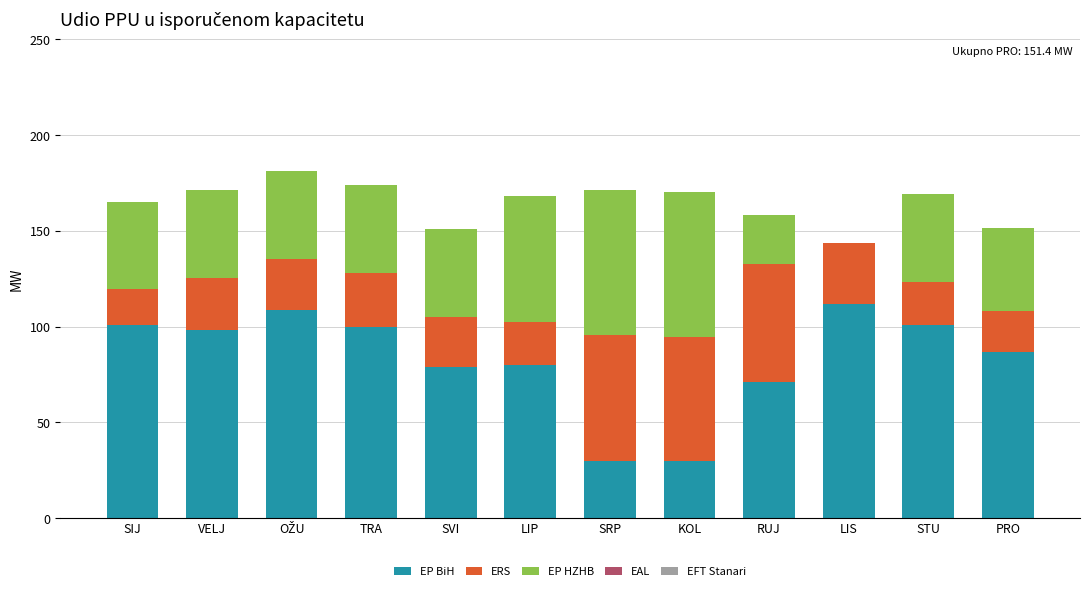

True or false: EP BiH has a value of 86.6 at PRO.

True